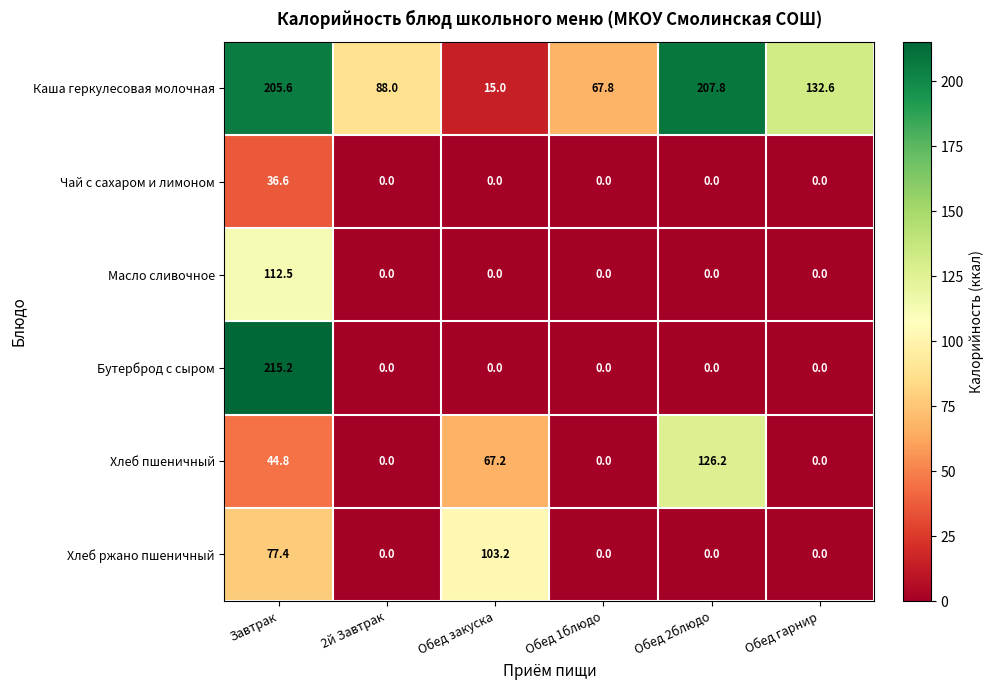

Is the value of Бутерброд с сыром at 2й Завтрак greater than the value of Каша геркулесовая молочная at Обед гарнир?

No